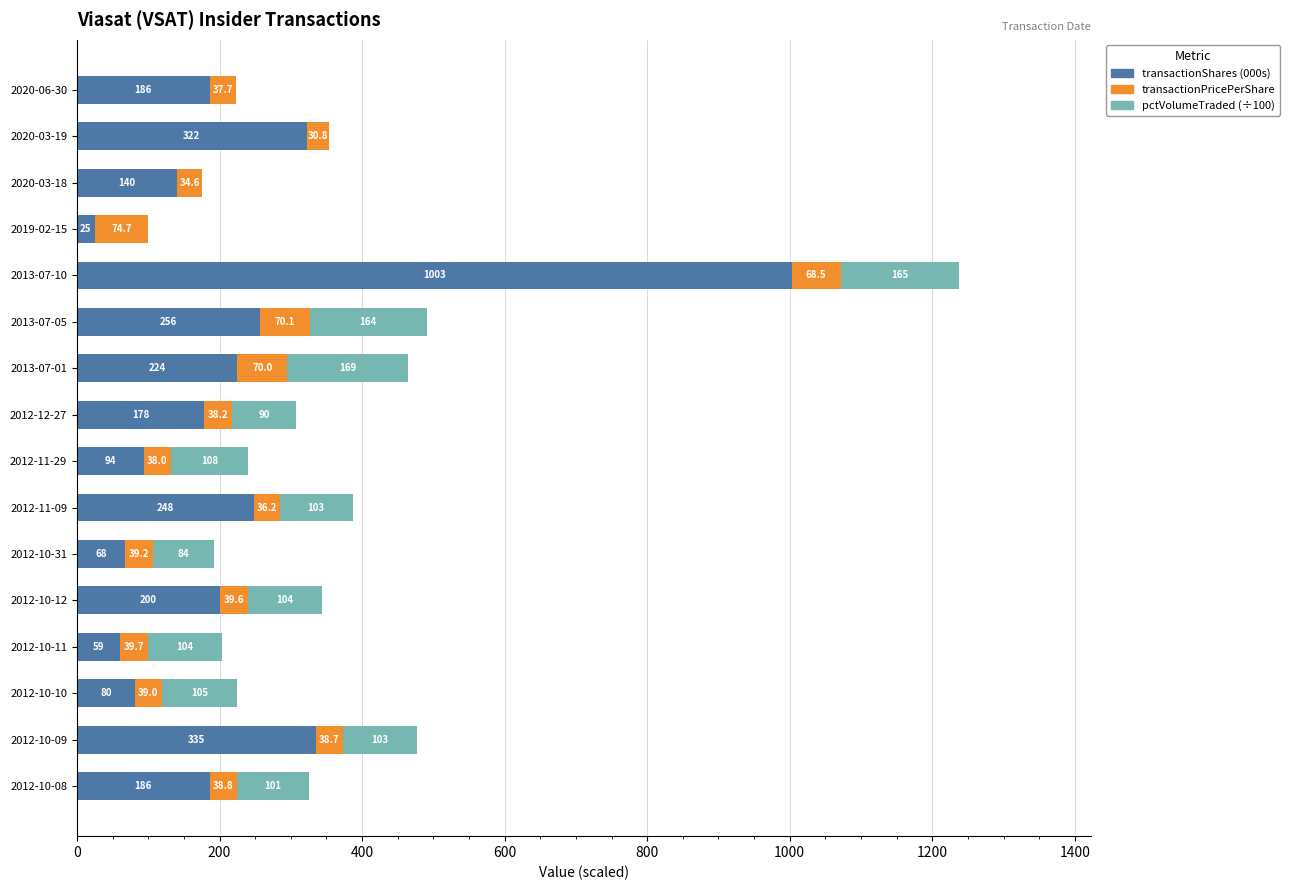

What is the highest value of the transactionShares (000s) series?

1003.0